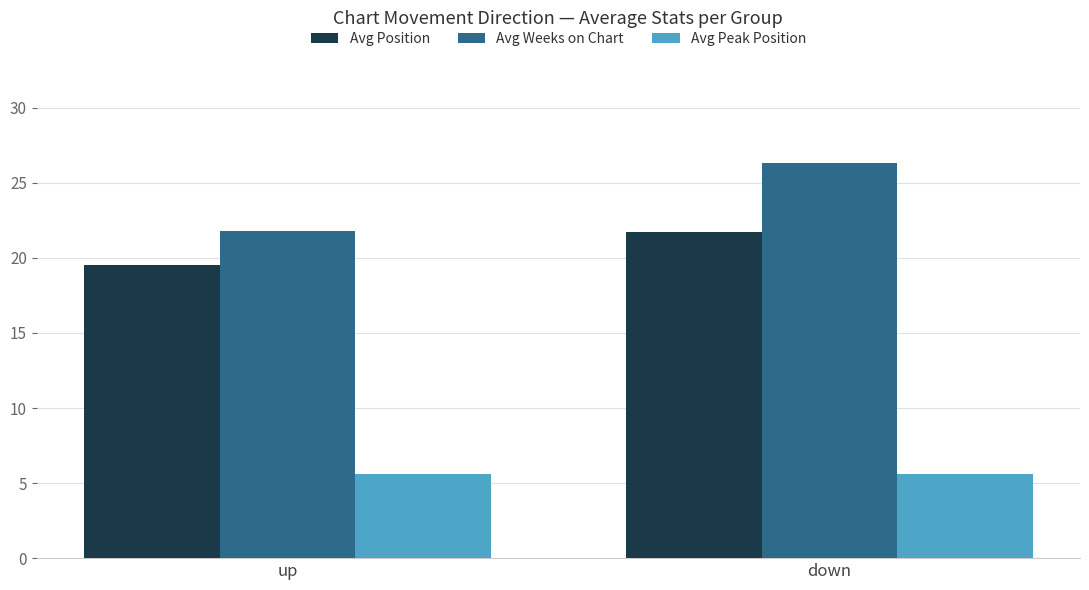

Is the value of Avg Peak Position at up greater than the value of Avg Weeks on Chart at down?

No